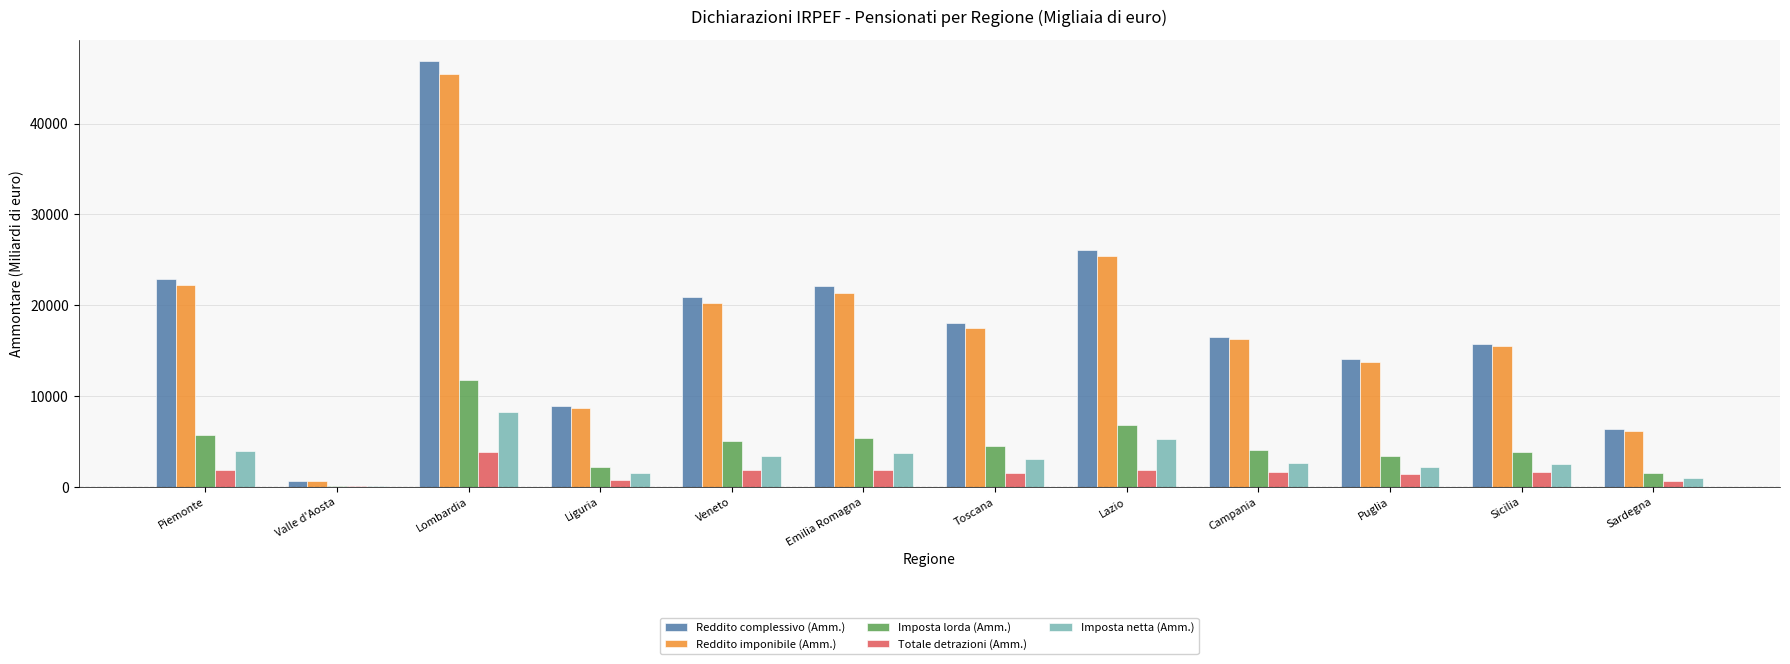

What are all the series names shown in the legend?

Reddito complessivo (Amm.), Reddito imponibile (Amm.), Imposta lorda (Amm.), Totale detrazioni (Amm.), Imposta netta (Amm.)